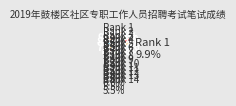

Which category has the smallest portion of the pie?

15